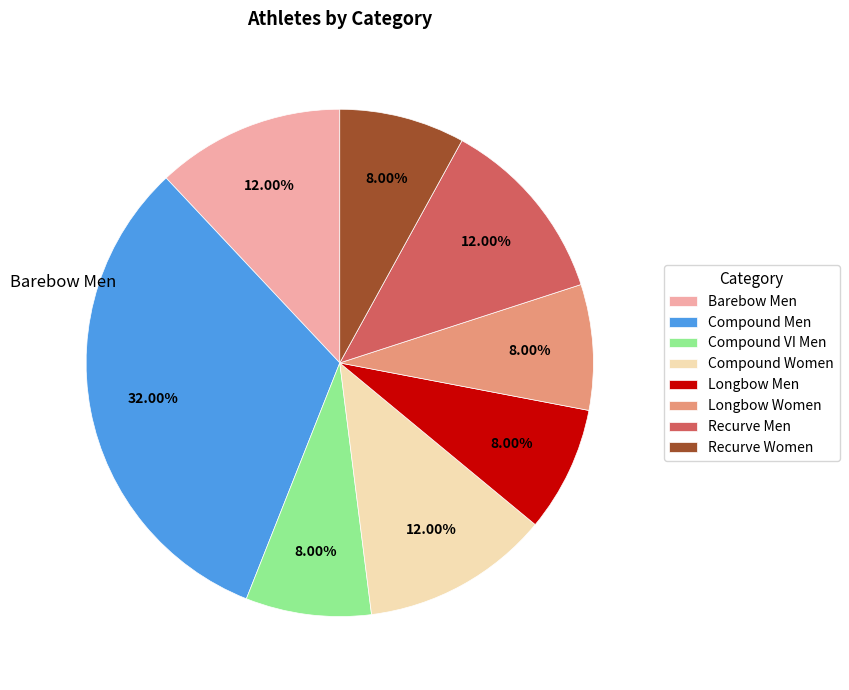

Between Longbow Women and Recurve Men, which is larger?

Recurve Men